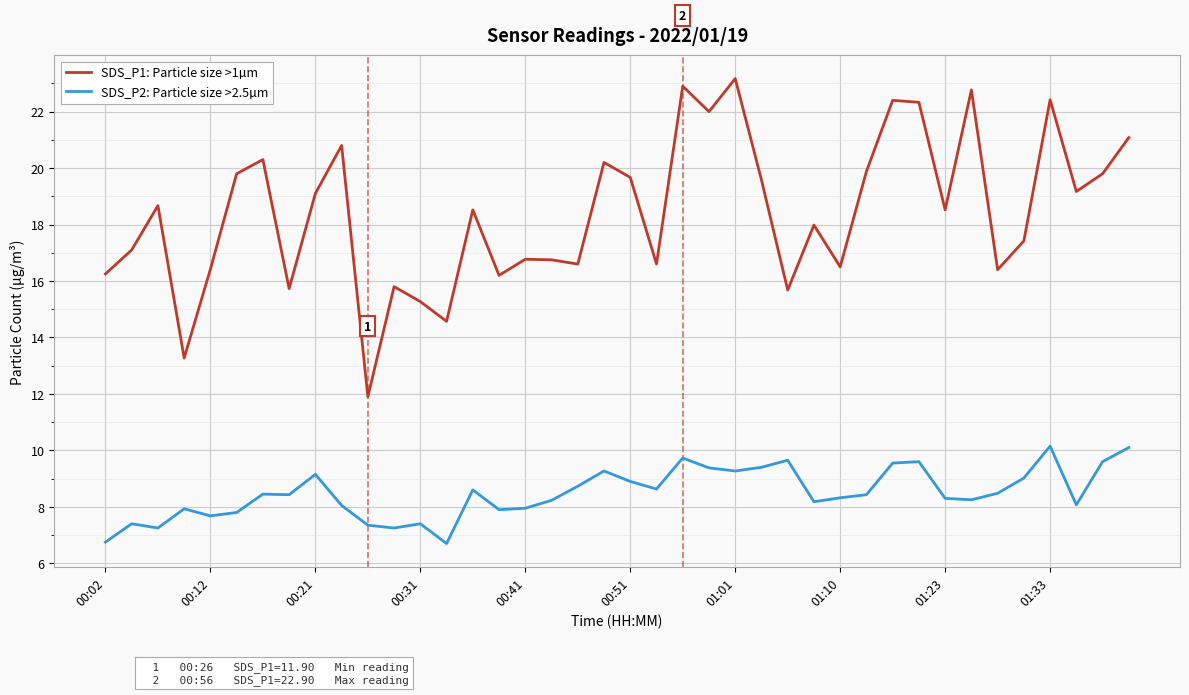

True or false: SDS_P2: Particle size >2.5µm and SDS_P1: Particle size >1µm cross at least once.

False